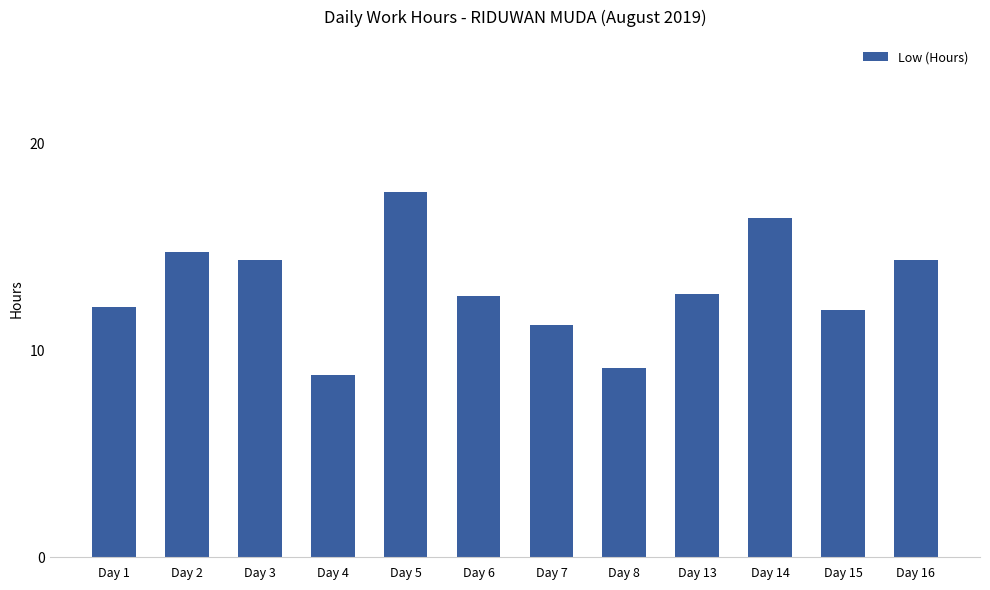

Which label corresponds to the largest value in the chart?

Day 5